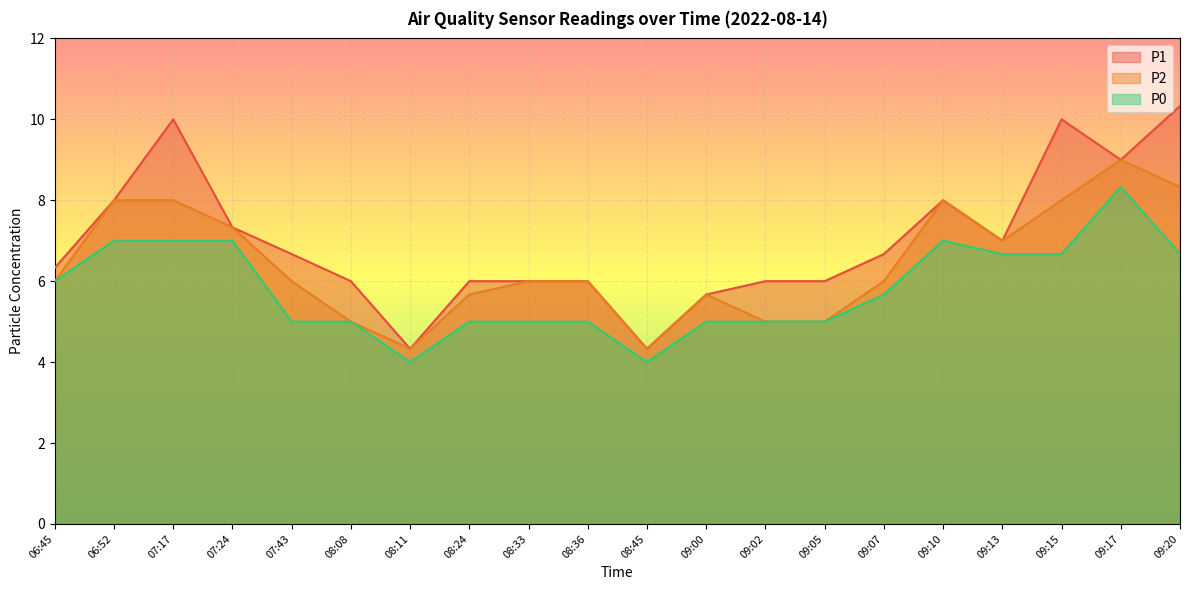

At which label does P0 reach its peak?

09:17